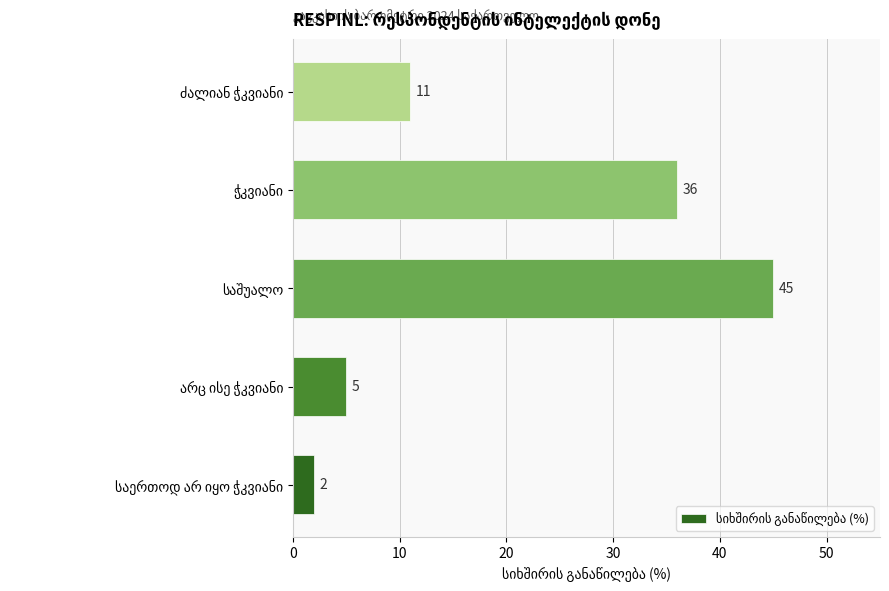

Reading top to bottom, extract all data points from this chart.

11	36	45	5	2